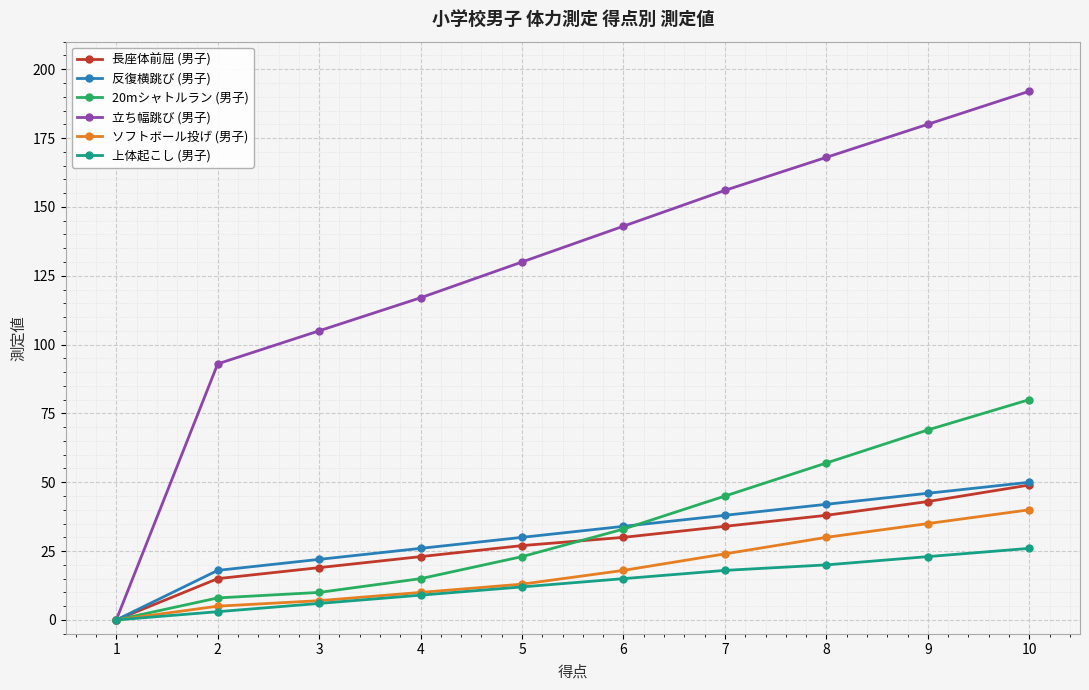

How many values in 上体起こし (男子) are above zero?

9